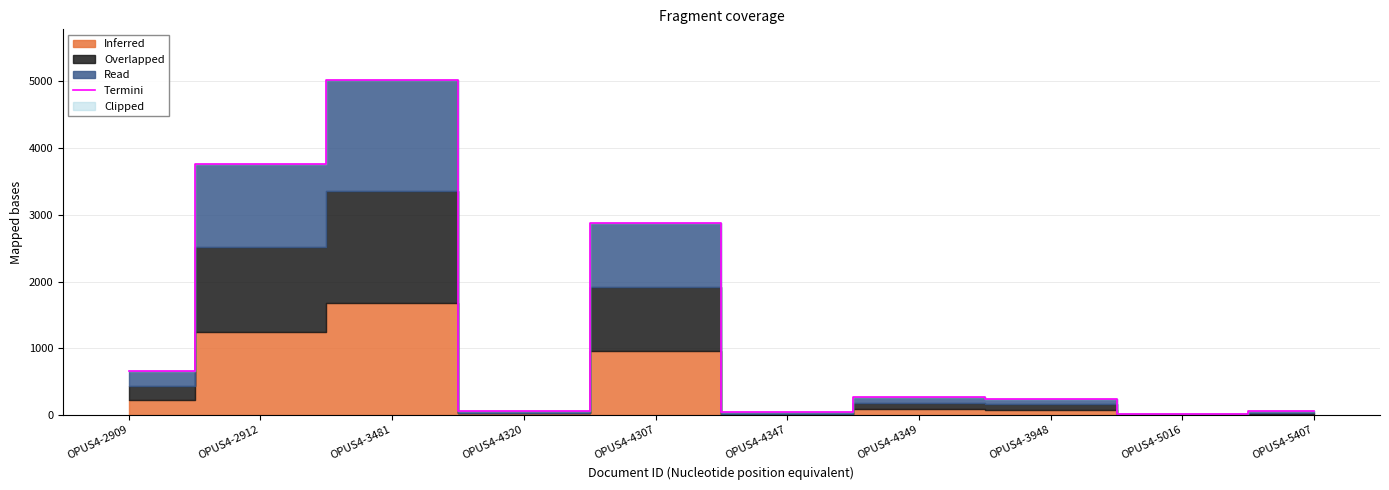

Does the chart display data point markers on the line(s)?

No